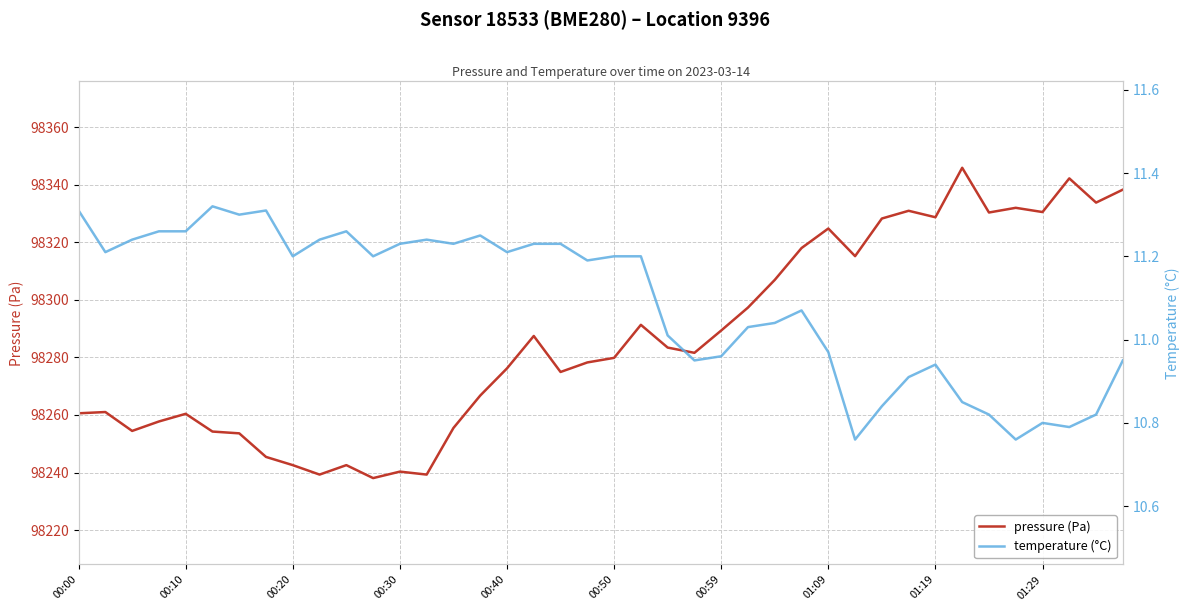

The value of pressure (Pa) at 00:40 is 98276.2. True or false?

True